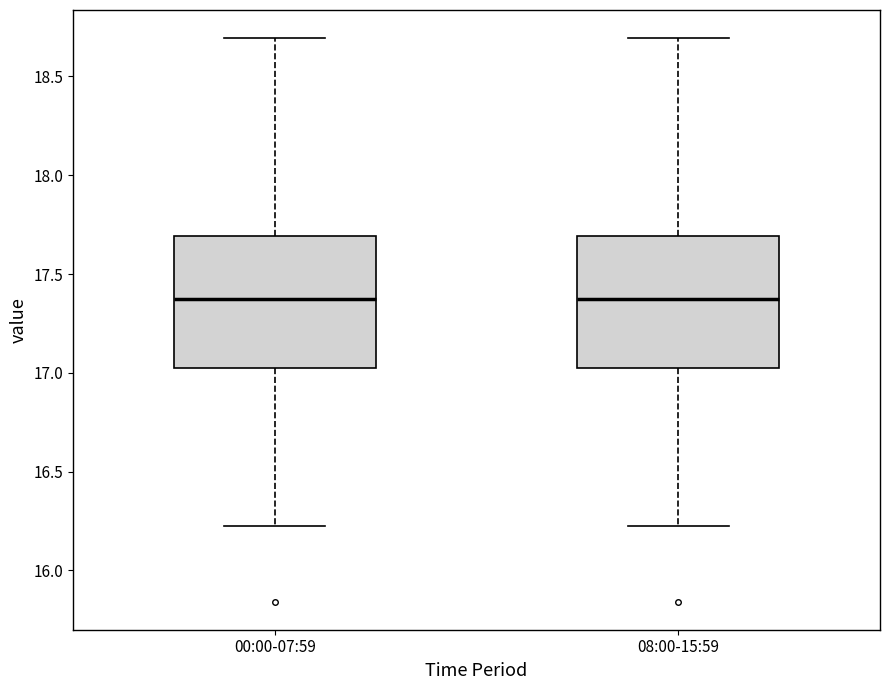

Reading left to right, transcribe this box plot: for each box, give where its median line is, the range the box spans, and where its two whiskers end, as read against the y-axis. The values are not printed on the chart, so give them approximately, as read against the axis.

00:00-07:59: median 17.40, box 17.05 to 17.70, whiskers 16.25 to 18.70
08:00-15:59: median 17.40, box 17.05 to 17.70, whiskers 16.25 to 18.70